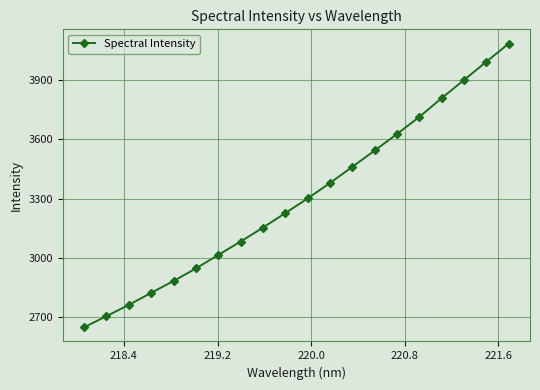

Reading left to right, what are all the values shown in this chart?

2650.4	2706.6	2763.4	2824.2	2884.0	2947.4	3015.3	3083.0	3153.4	3226.8	3300.6	3378.8	3460.2	3542.5	3626.0	3712.3	3807.0	3898.6	3990.7	4082.3